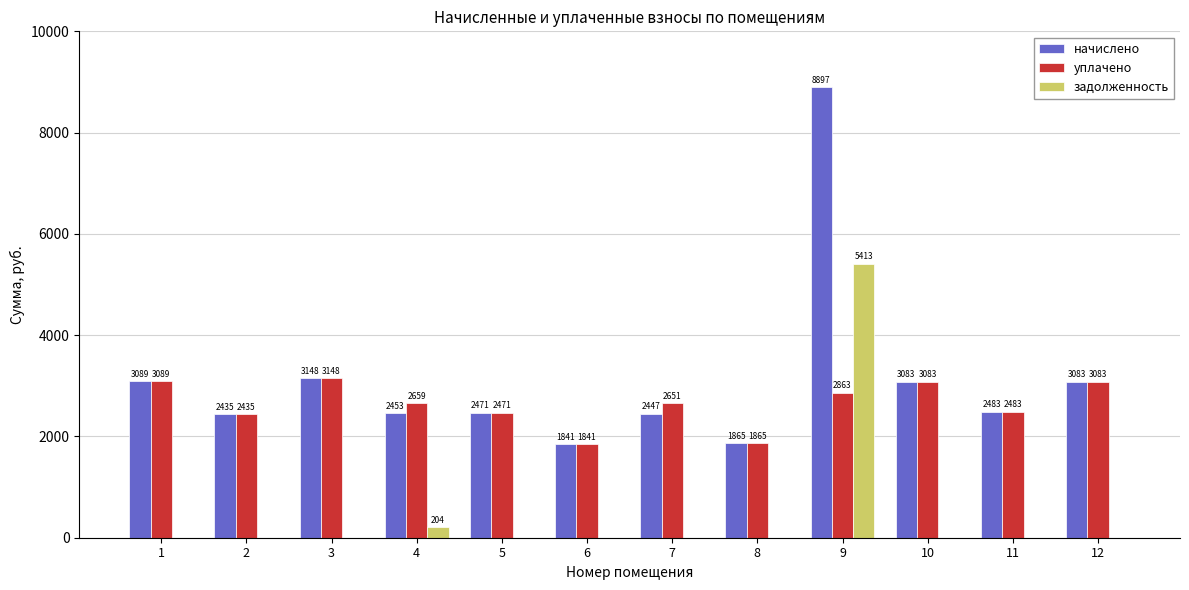

Where is начислено nearest to the value 5369?

3